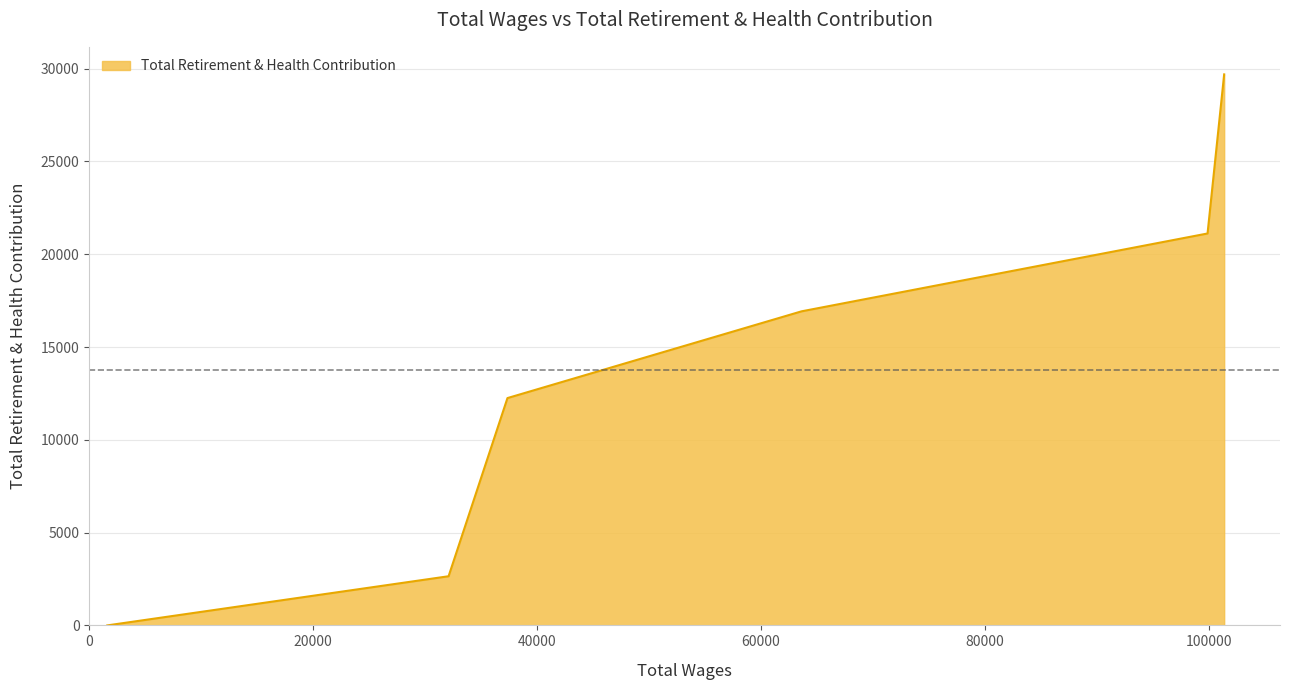

What is the maximum value shown in the chart?

29691